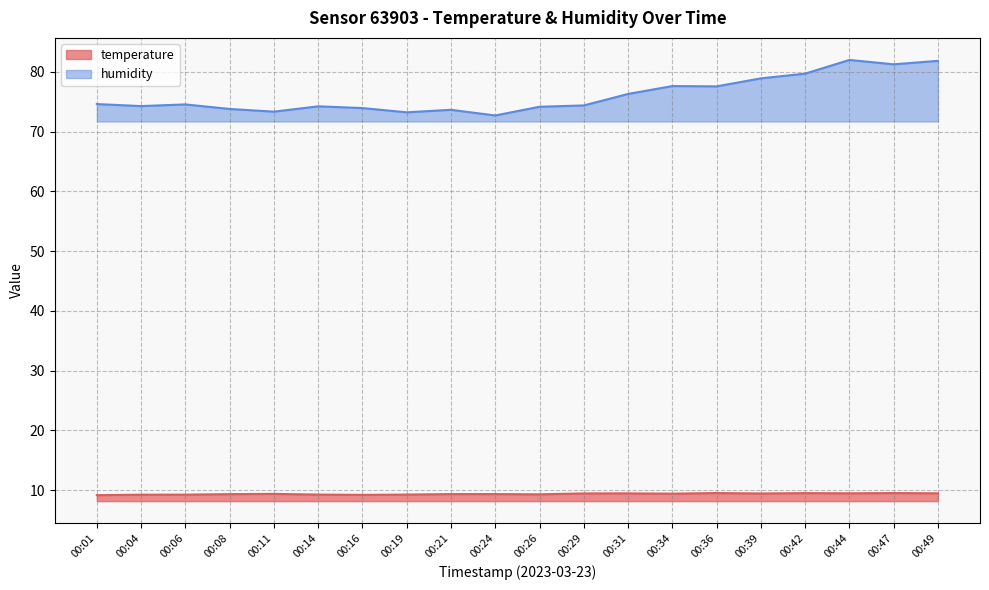

Rank the series by their maximum value, from lowest to highest.

temperature, humidity